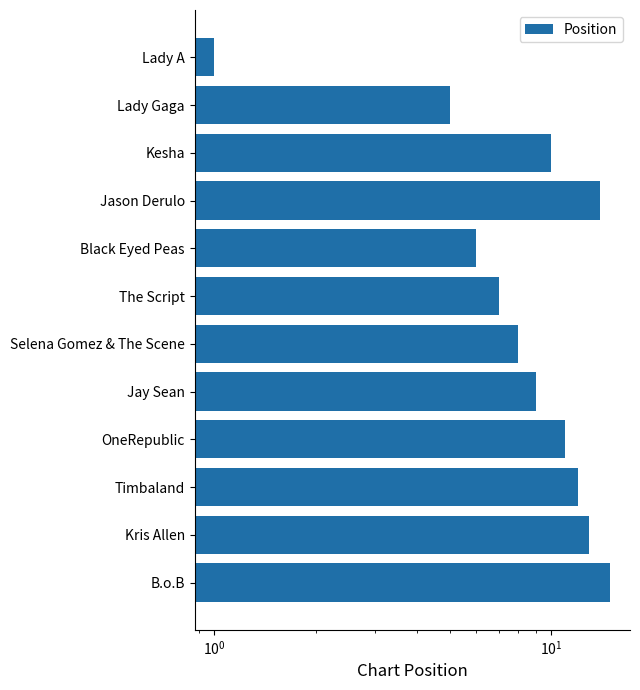

What is the average value?

8